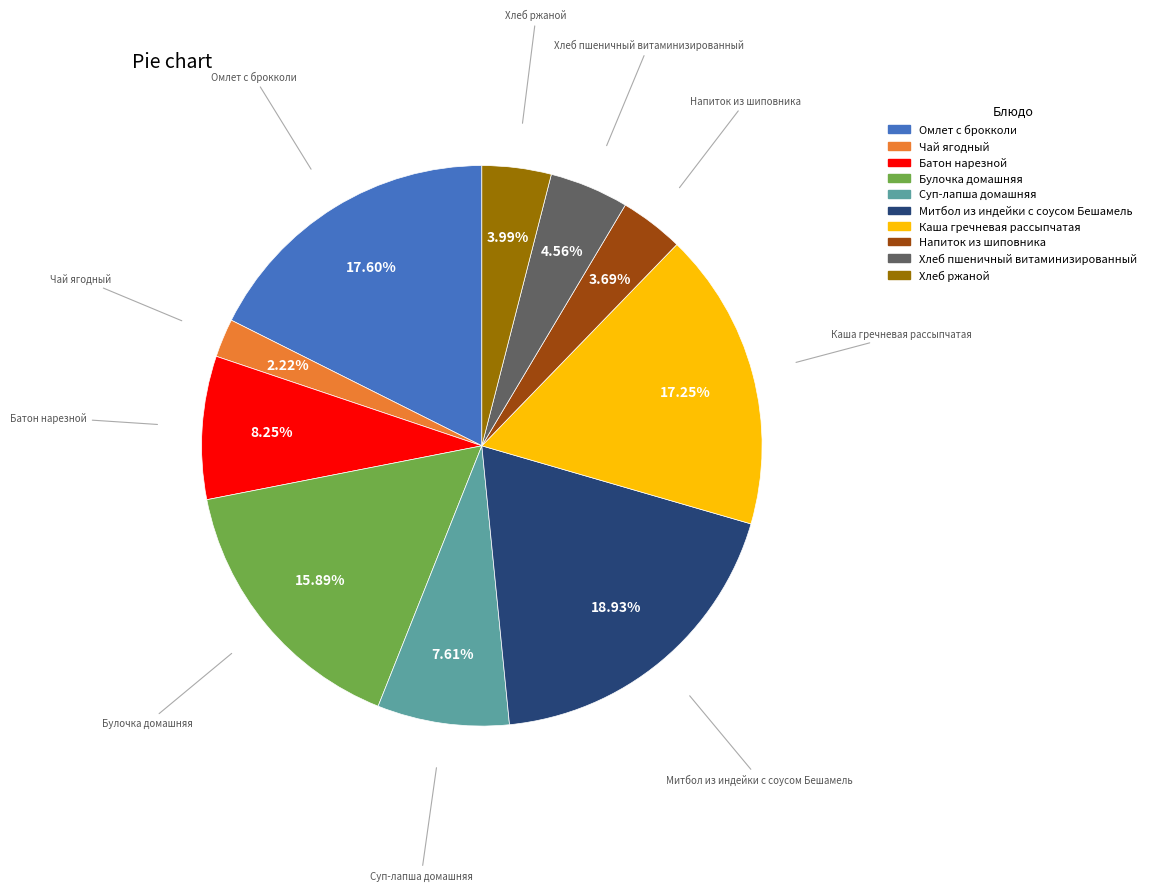

What is the ratio of the value at Митбол из индейки с соусом Бешамель to the value at Хлеб ржаной?

4.7